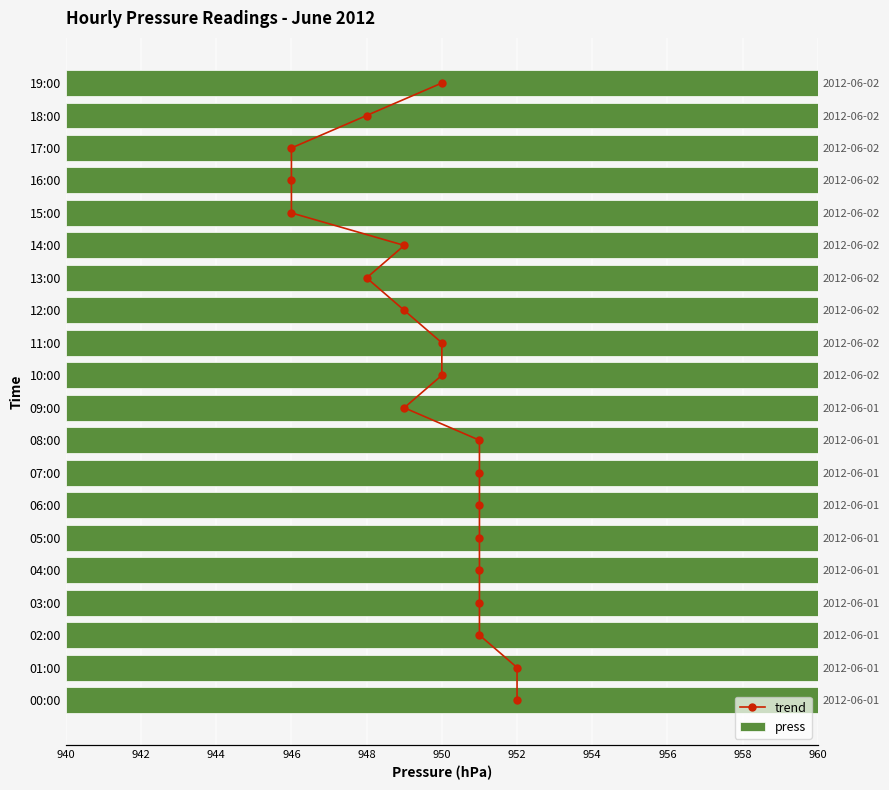

Which series has the widest spread of values?

trend